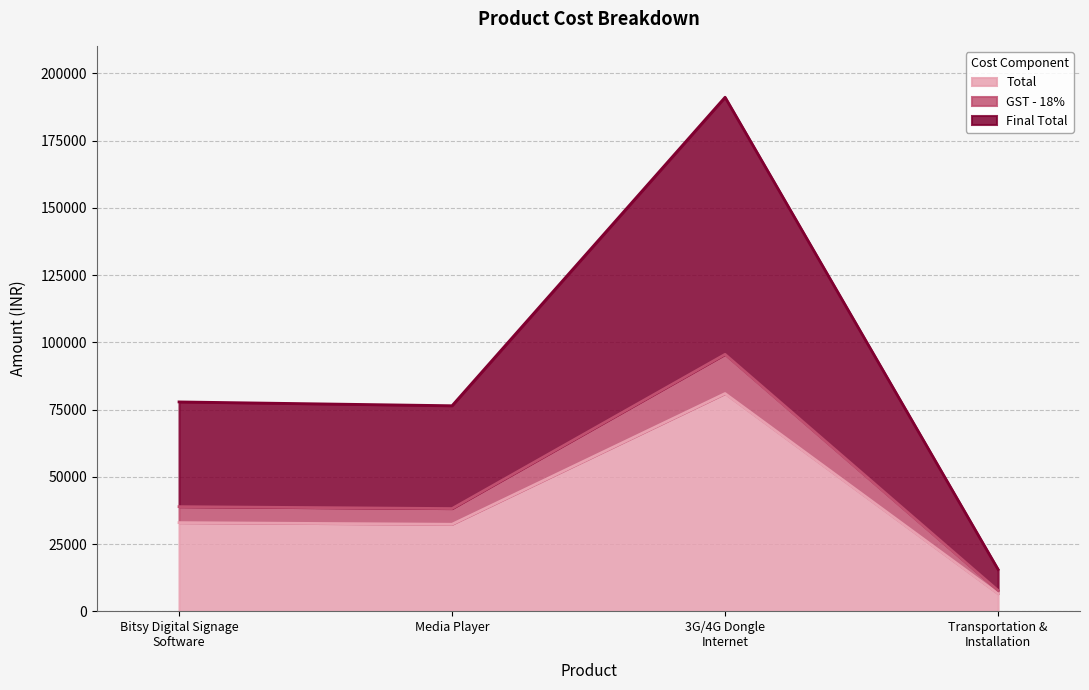

Rank the series at Media Player from lowest to highest value.

Total, GST - 18%, Final Total